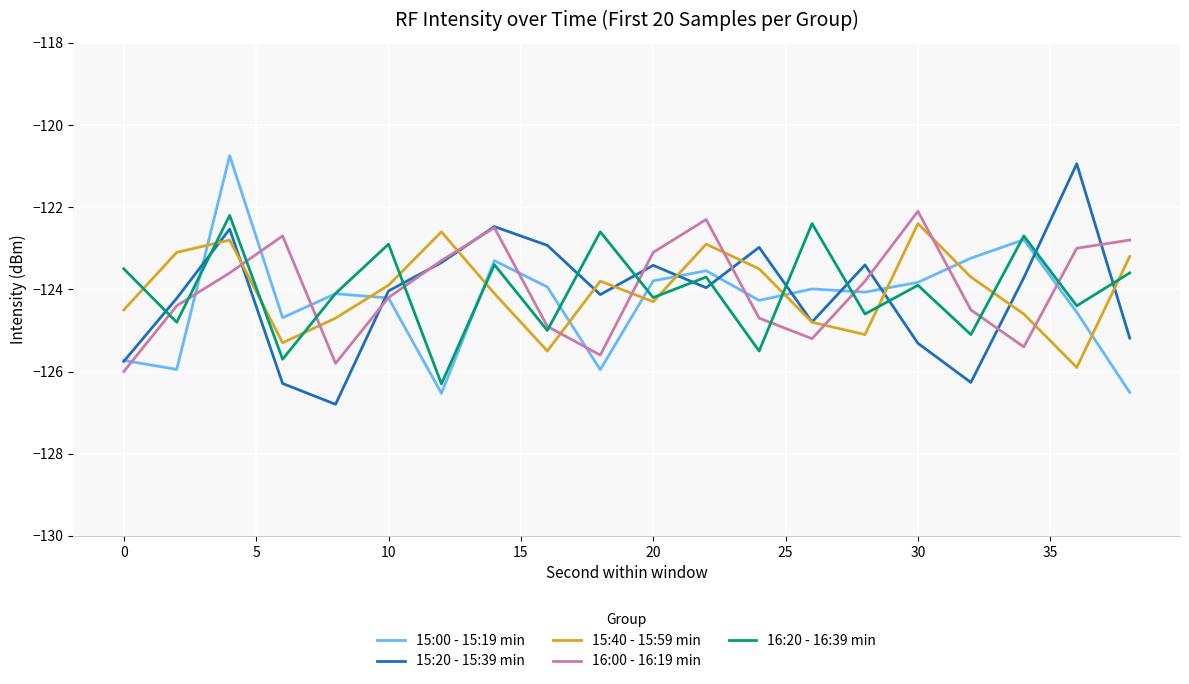

How many times do 15:40 - 15:59 min and 16:00 - 16:19 min cross each other?

9